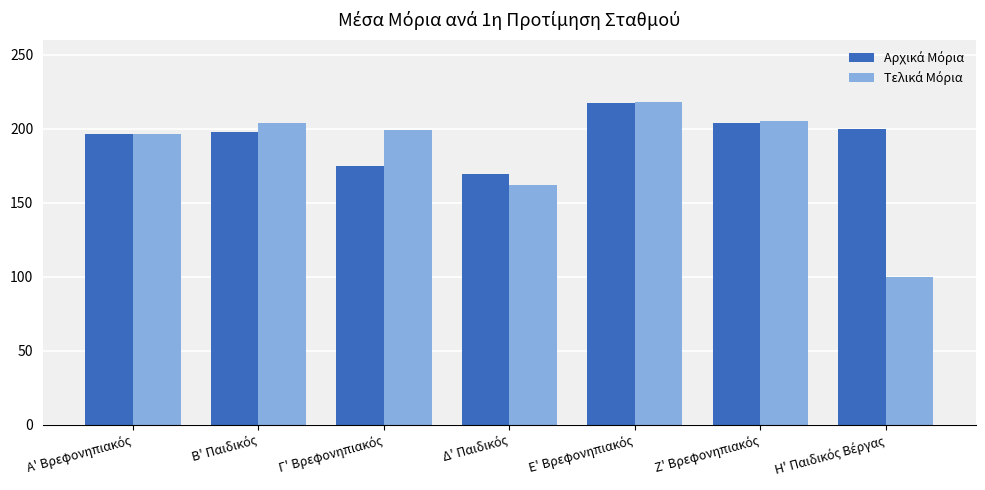

What is the smallest value displayed?

100.0